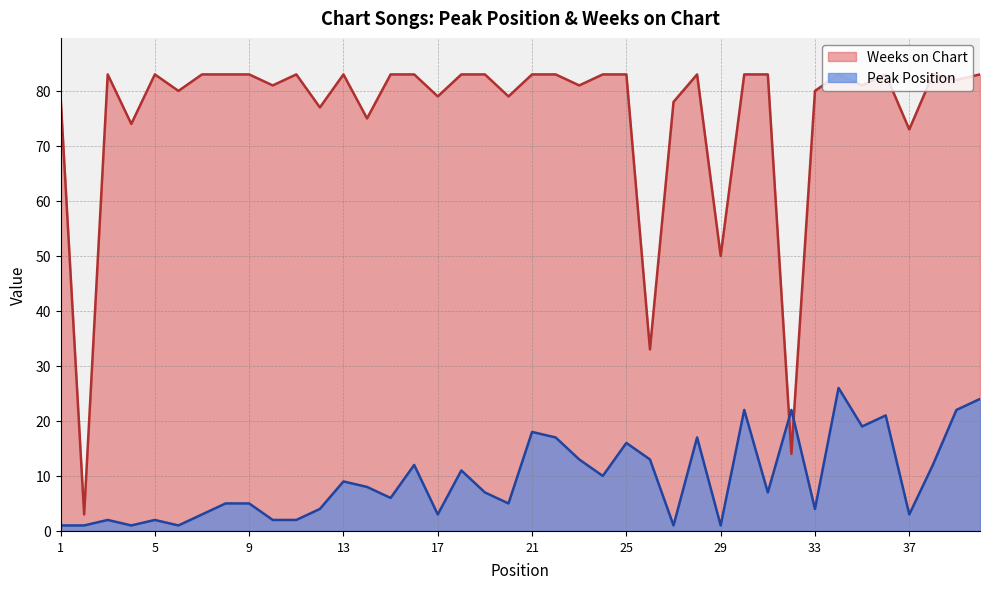

Reading left to right, extract all data points from this chart.

Peak Position: 1	1	2	1	2	1	3	5	5	2	2	4	9	8	6	12	3	11	7	5	18	17	13	10	16	13	1	17	1	22	7	22	4	26	19	21	3	12	22	24
Weeks on Chart: 79	3	83	74	83	80	83	83	83	81	83	77	83	75	83	83	79	83	83	79	83	83	81	83	83	33	78	83	50	83	83	14	80	83	81	83	73	83	82	83